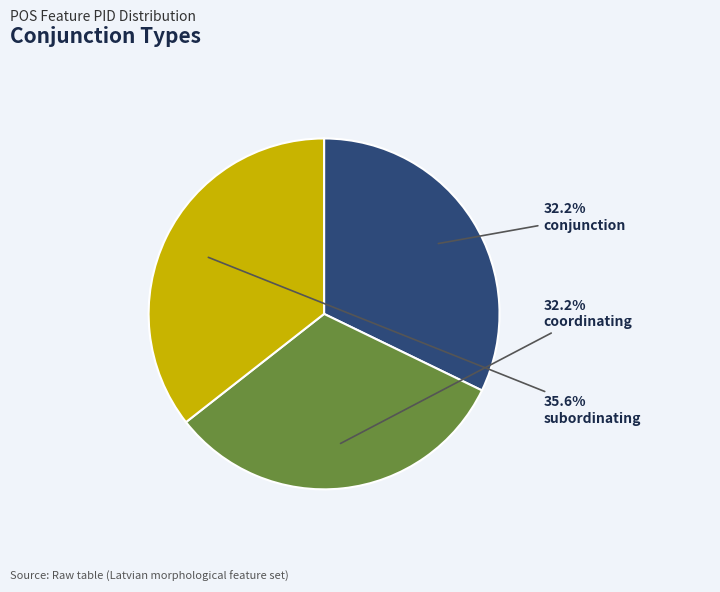

Does subordinating represent more than half of the total?

No